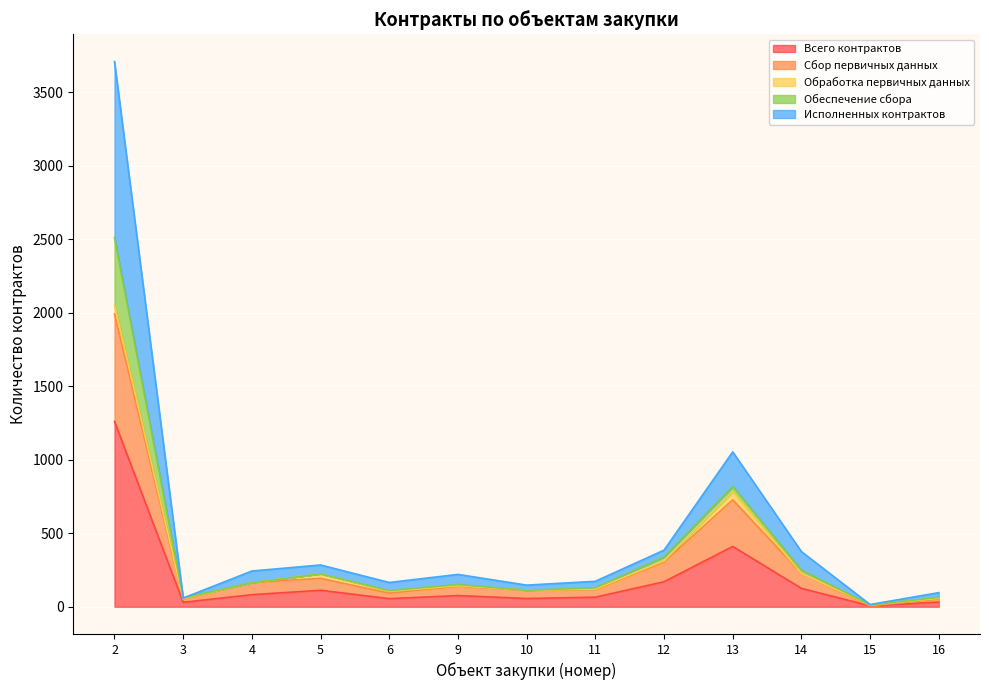

True or false: Обеспечение сбора has more than 1 points higher than both neighbors.

True